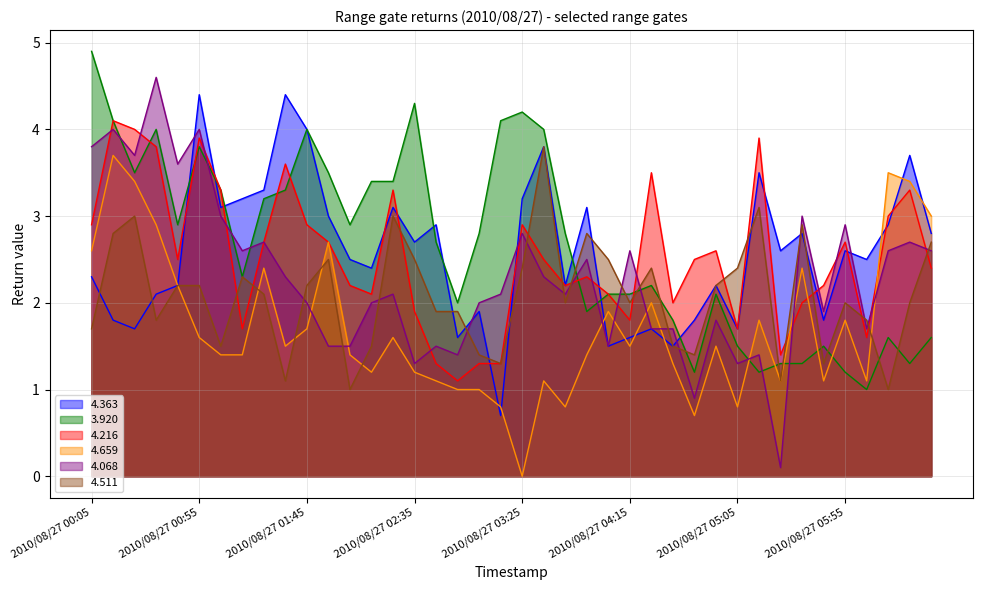

What is the average value of the 4.068 series?

2.3